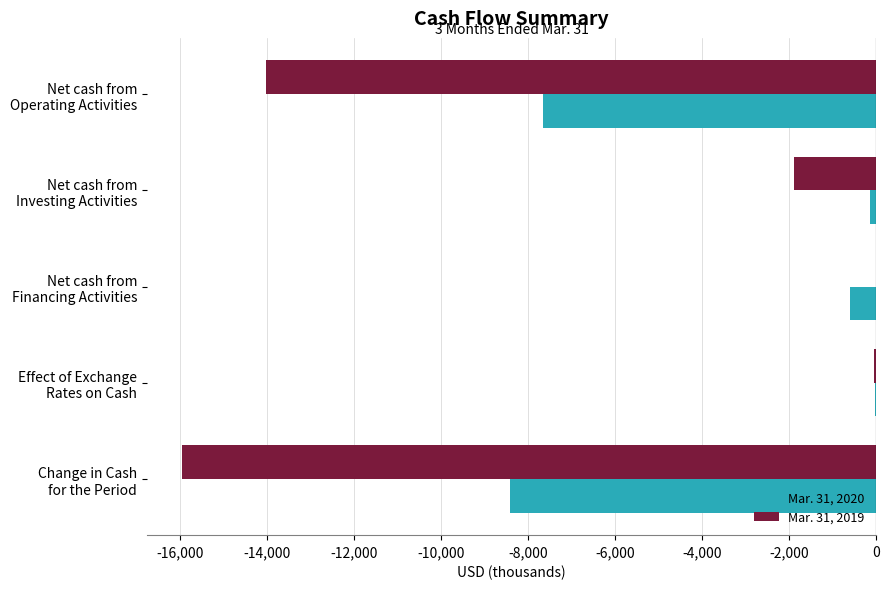

Which series has the largest total across all categories?

Mar. 31, 2020